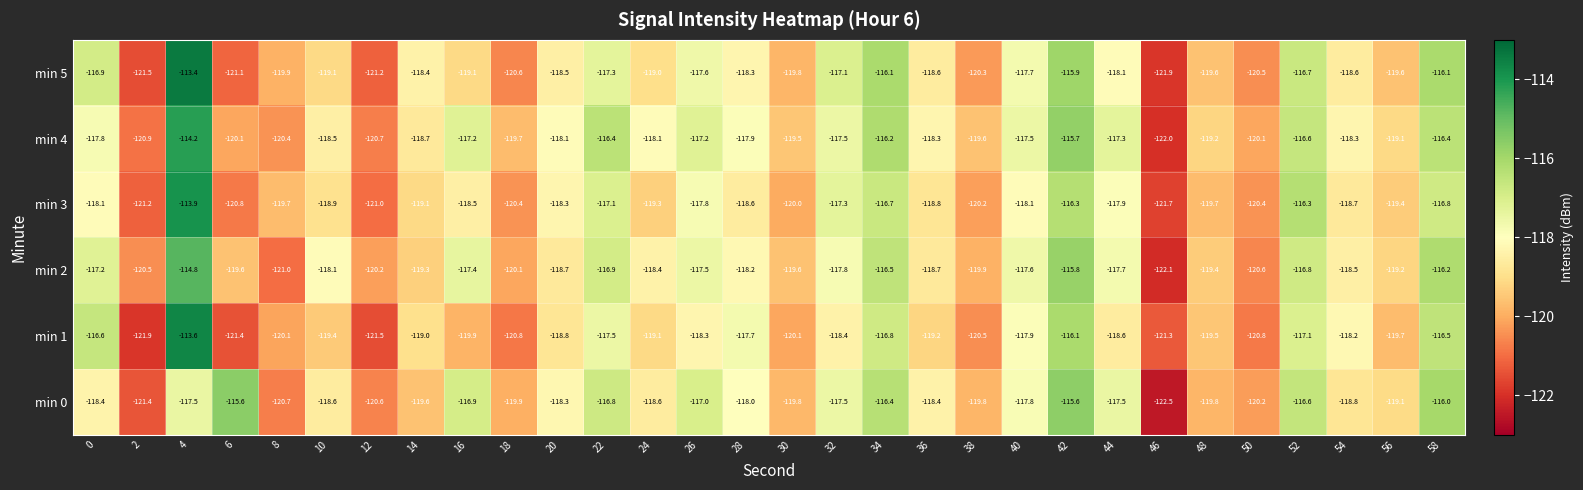

What is the difference between the highest and lowest values at 56?

0.6